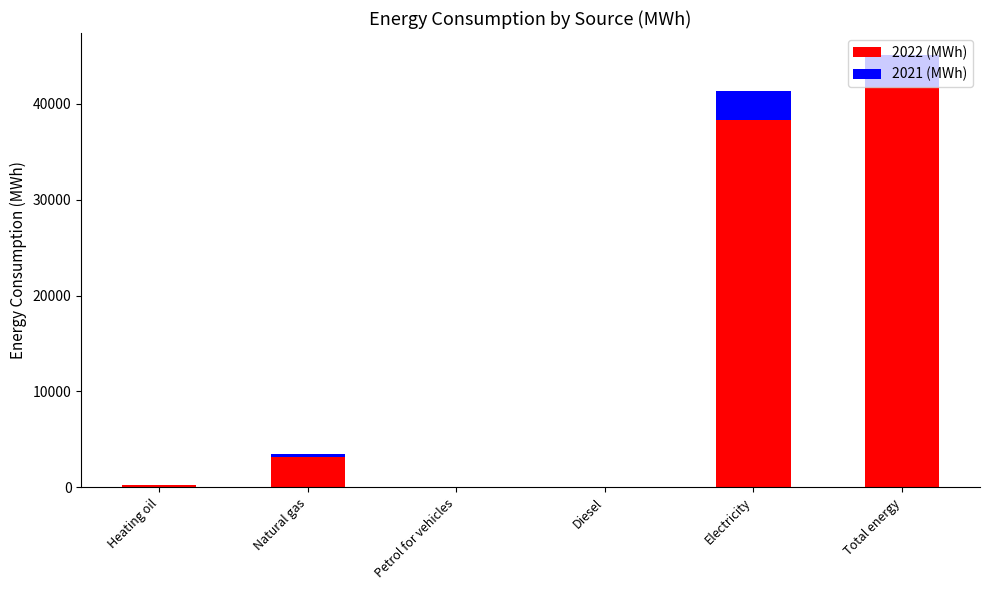

What is the smallest value displayed?

-26.3